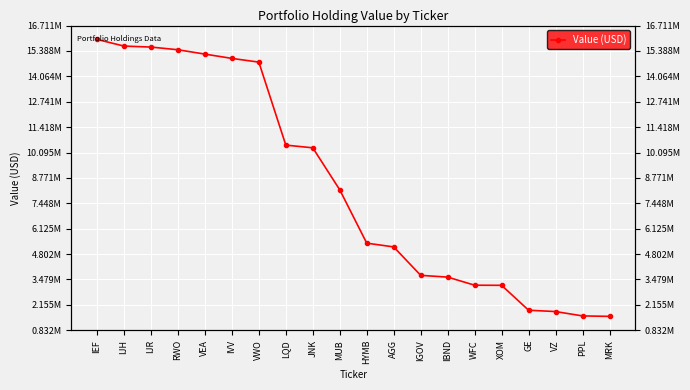

The chart shows a value of 8209407 at VEA. True or false?

False